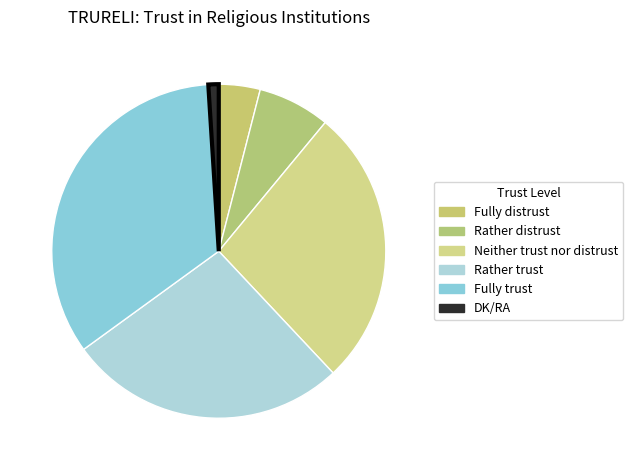

To the nearest percent, what is the combined percentage of Fully distrust and Rather trust?

31%